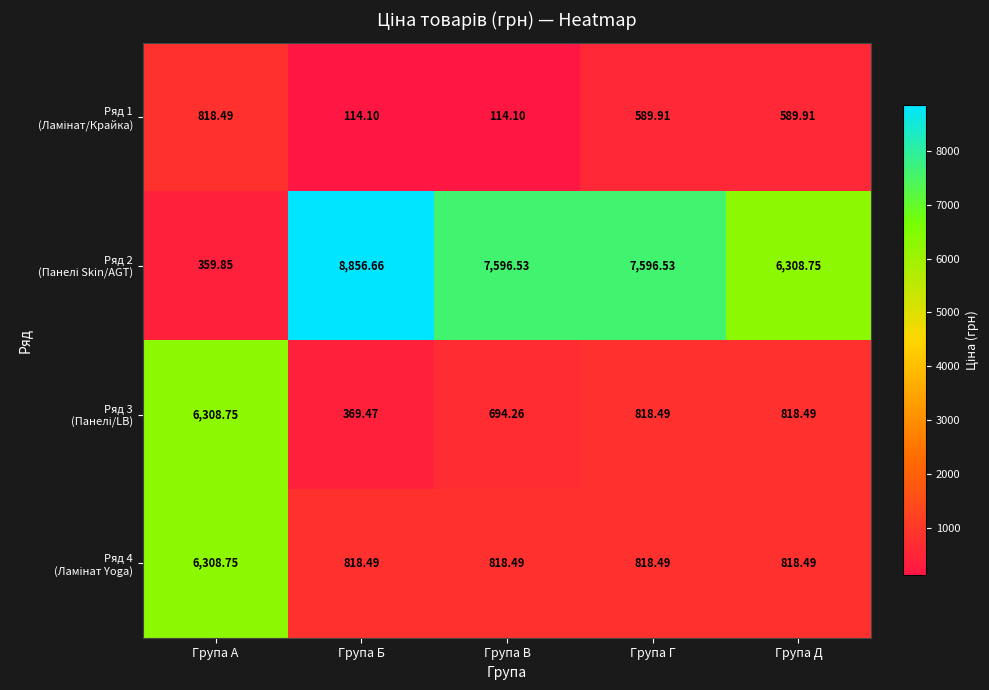

Which label corresponds to the largest value in the chart?

Група Б